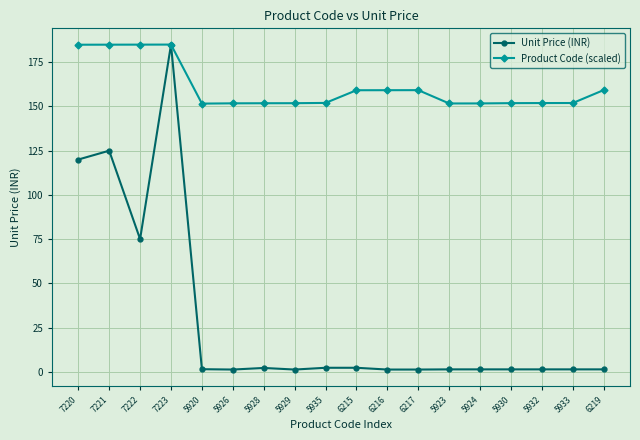

List the series in order of their overall mean, highest first.

Product Code (scaled), Unit Price (INR)